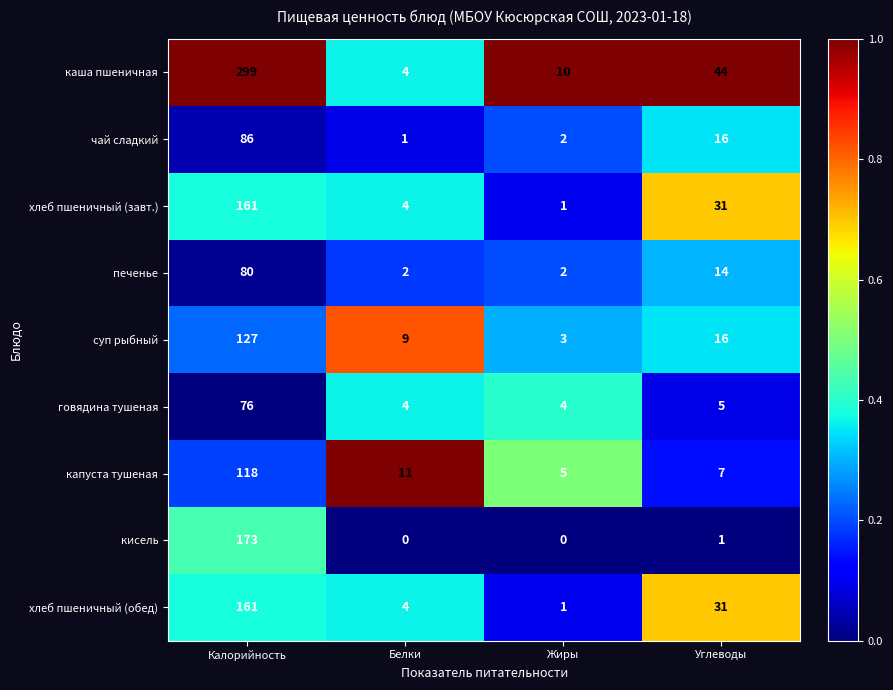

What is the sum of the капуста тушеная values at Углеводы and Калорийность?

125